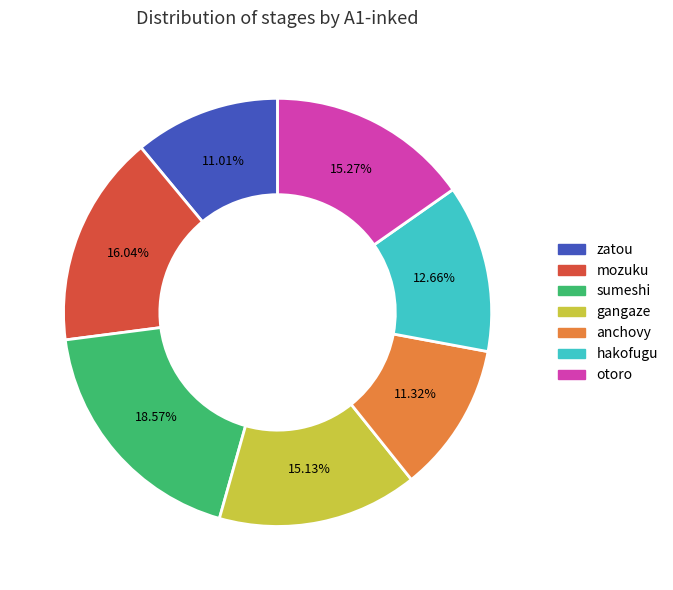

What percentage do gangaze and sumeshi together represent?

33.7%